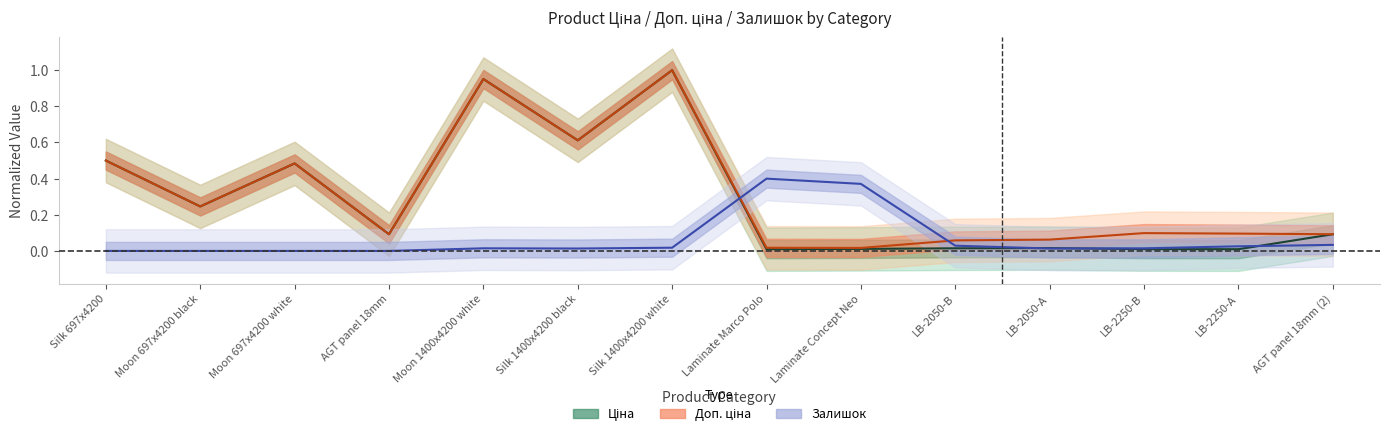

Which series has the largest range (max minus min)?

Ціна